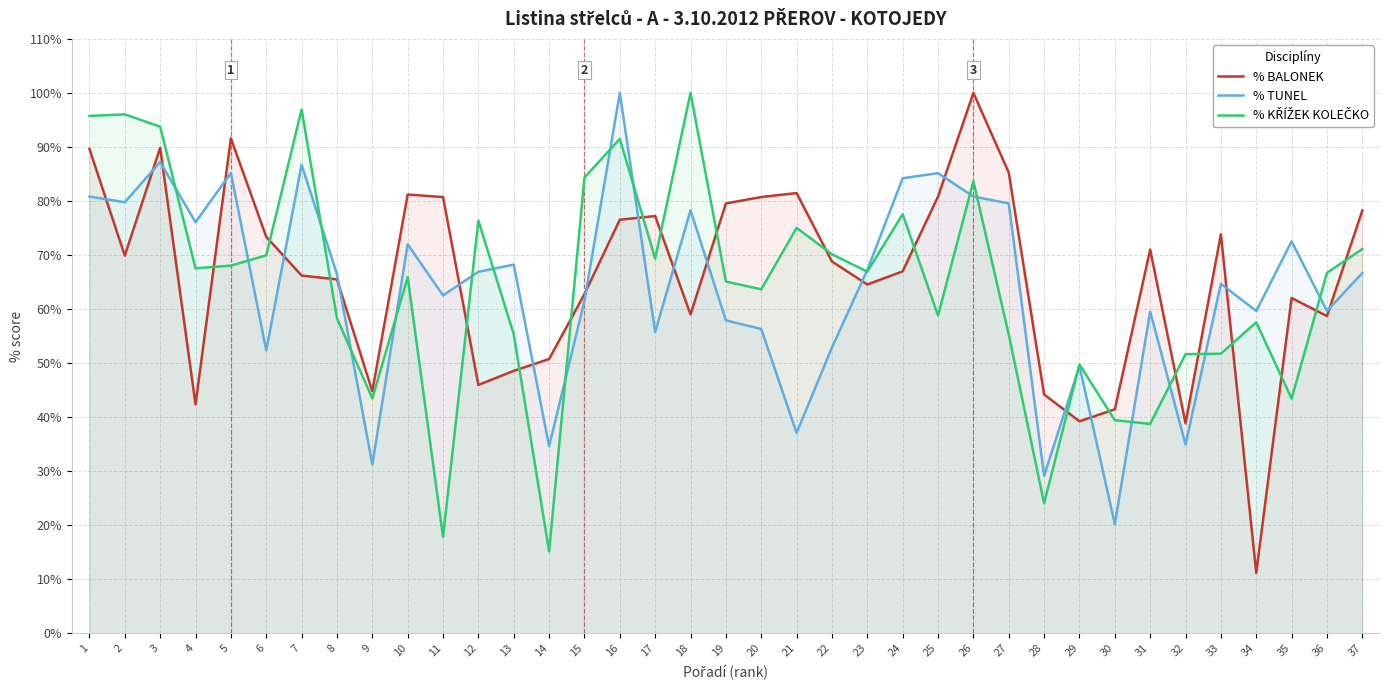

What is the total value across all series at 29?

138.4